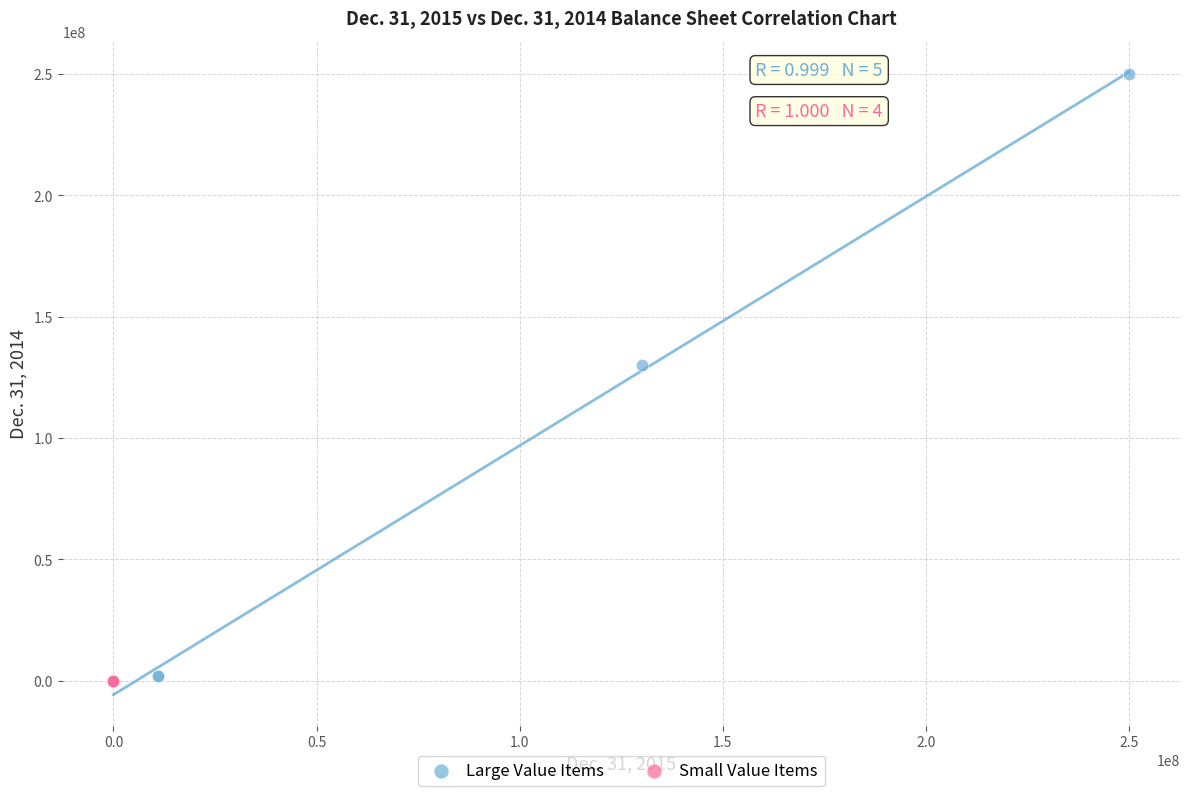

Which series has the widest spread of Y values?

Large Value Items